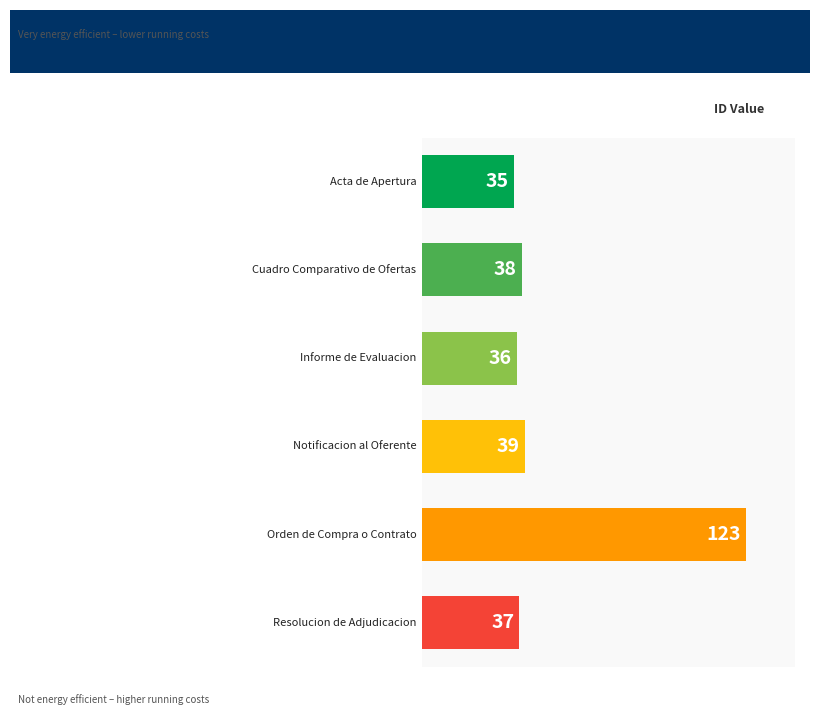

Reading bottom to top, what are all the values shown in this chart?

37	123	39	36	38	35